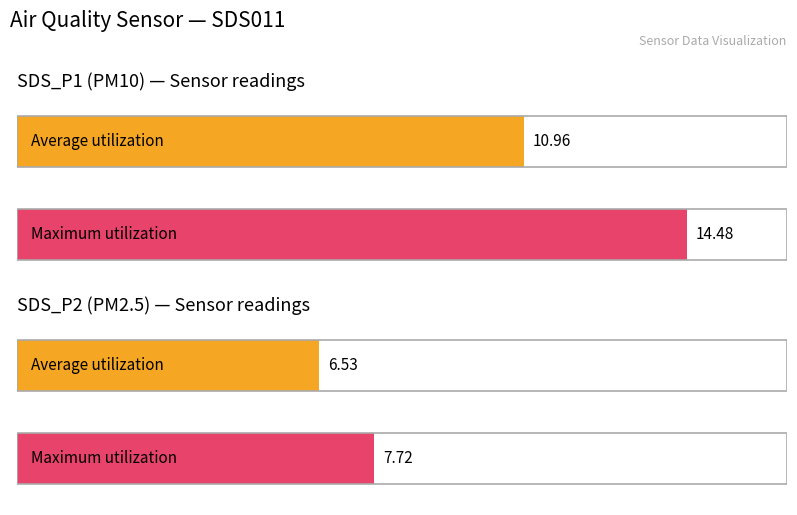

How many bars are there in each group?

2